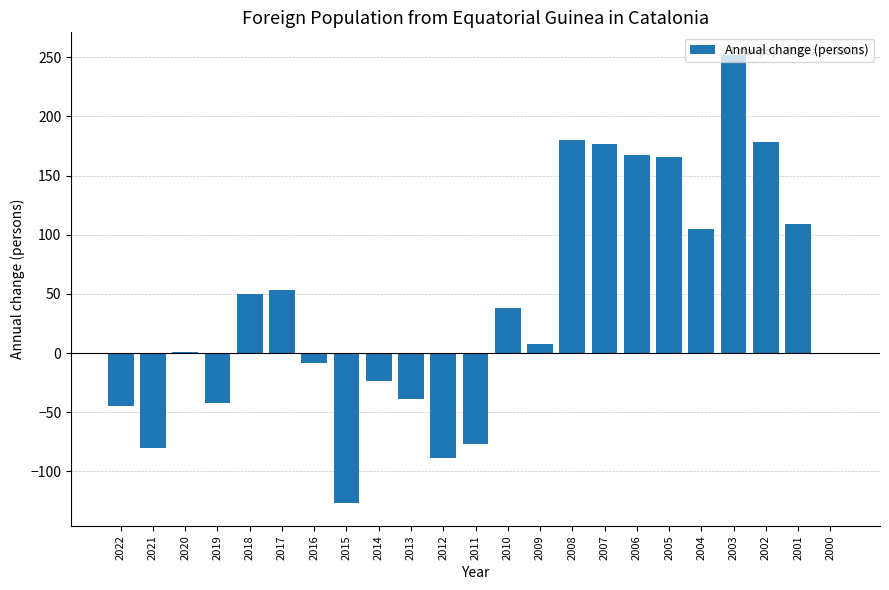

Are the bars grouped side by side (vs. stacked)?

No